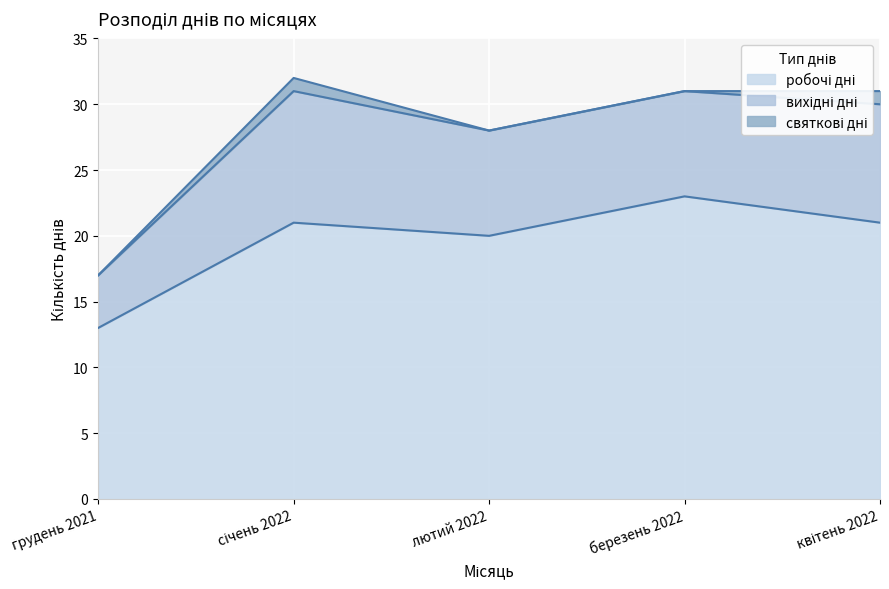

True or false: вихідні дні and робочі дні intersect in this chart.

False